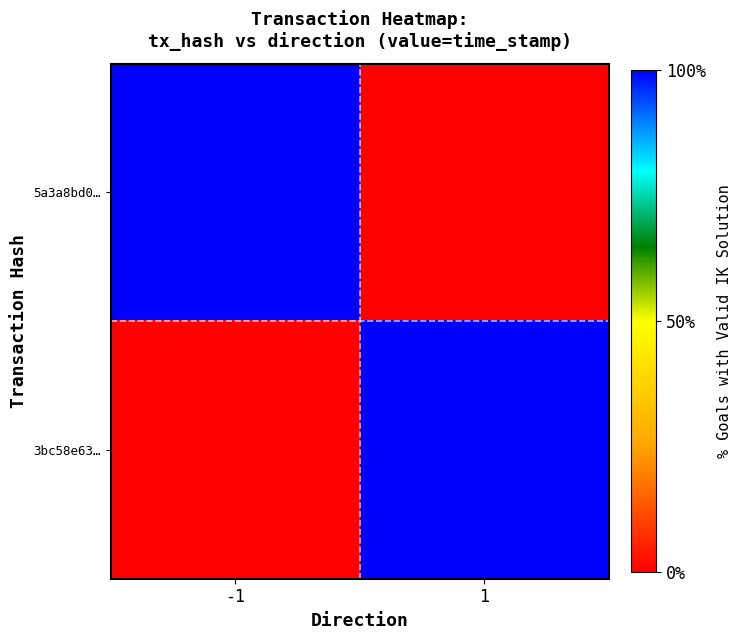

Which label corresponds to the largest value in the chart?

-1